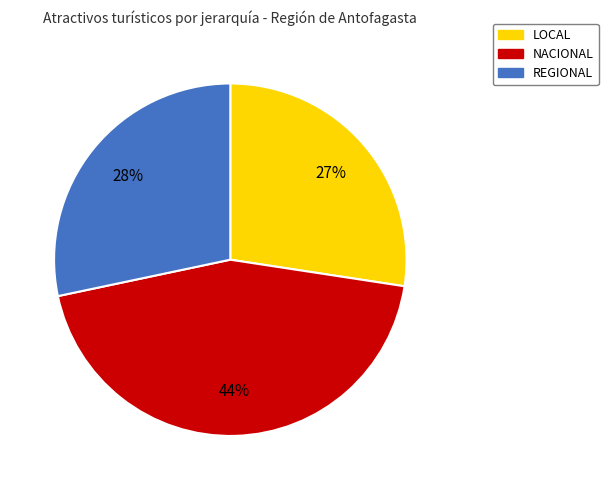

Combined, do LOCAL and NACIONAL account for over 50%?

Yes